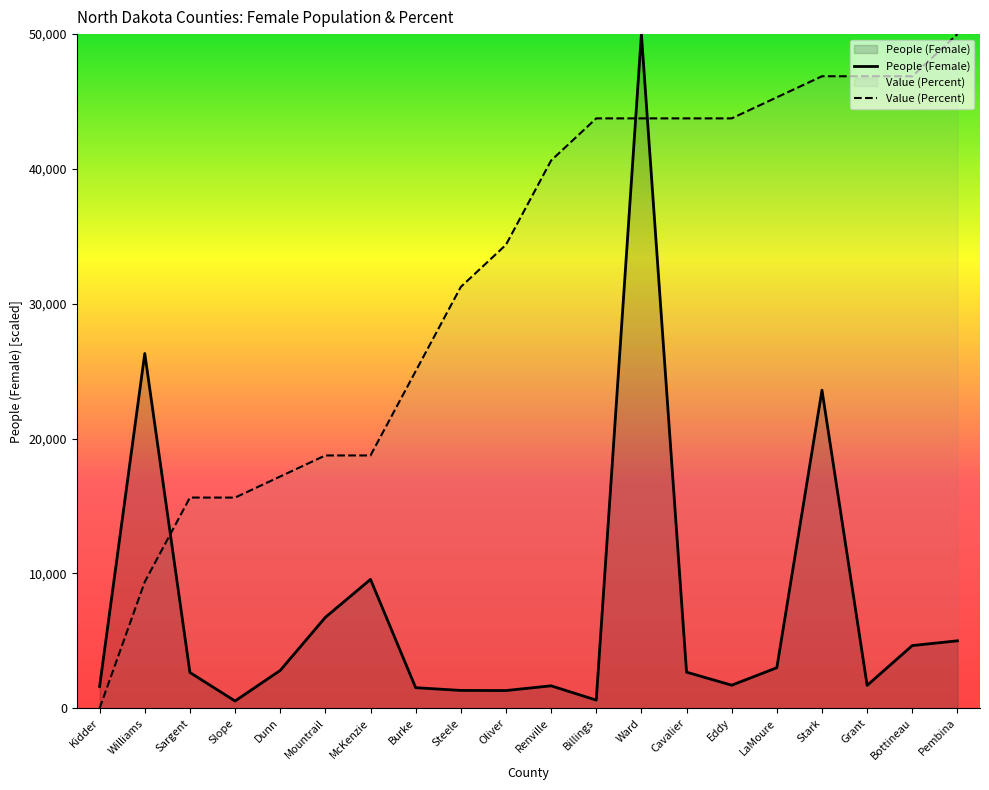

What position from the left is Pembina?

20